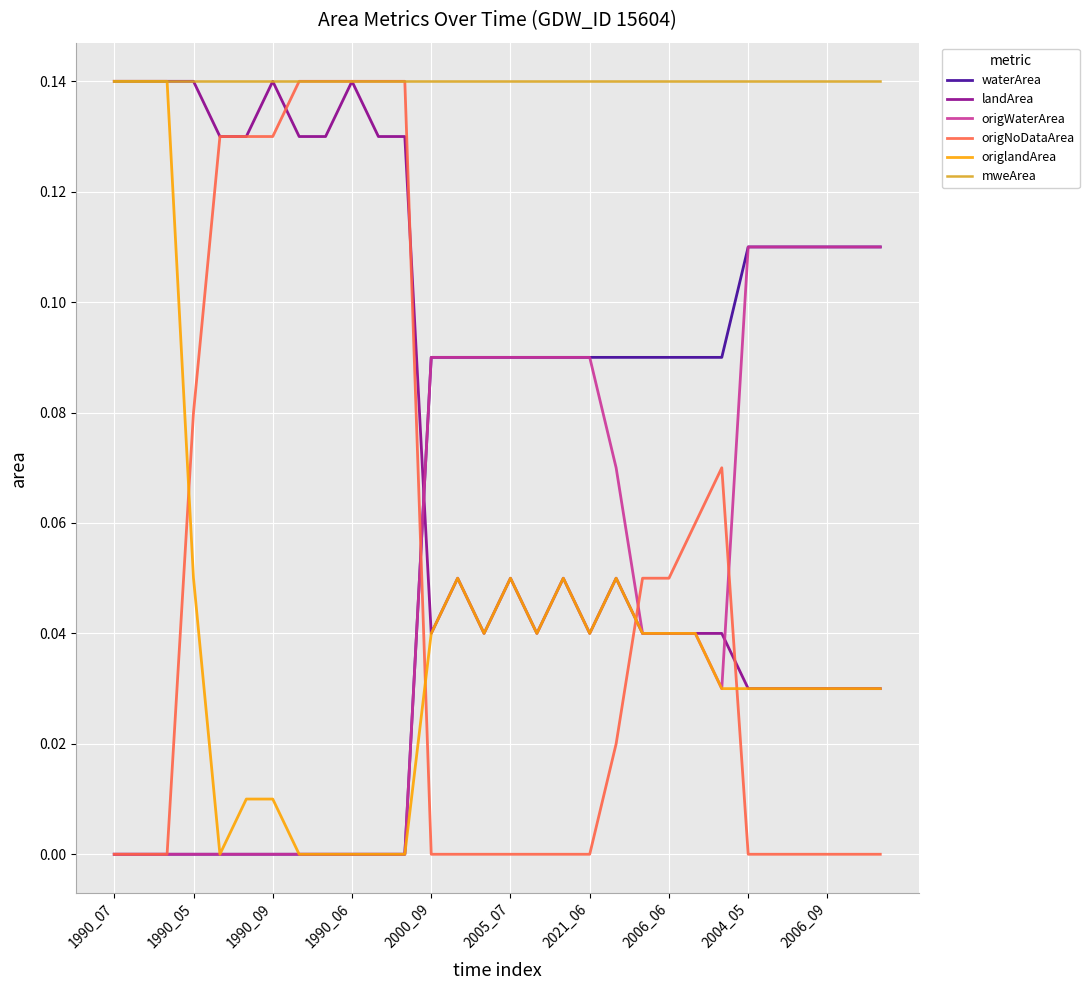

Does the chart display data point markers on the line(s)?

No